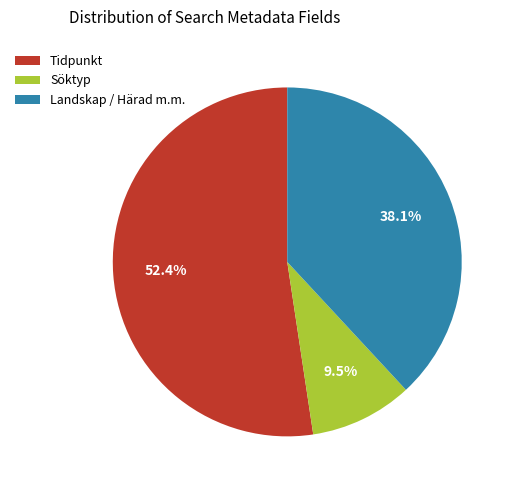

Which slice is the smallest?

Söktyp